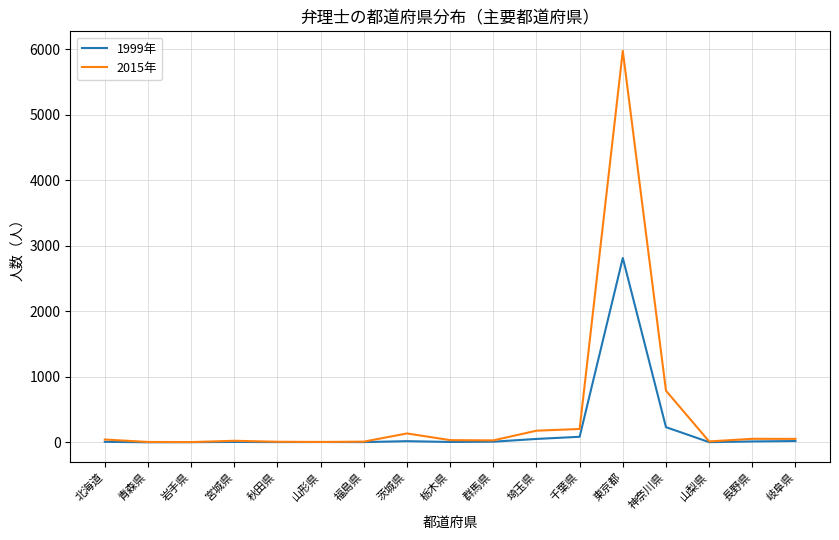

At 東京都, list the series in order from largest to smallest.

2015年, 1999年